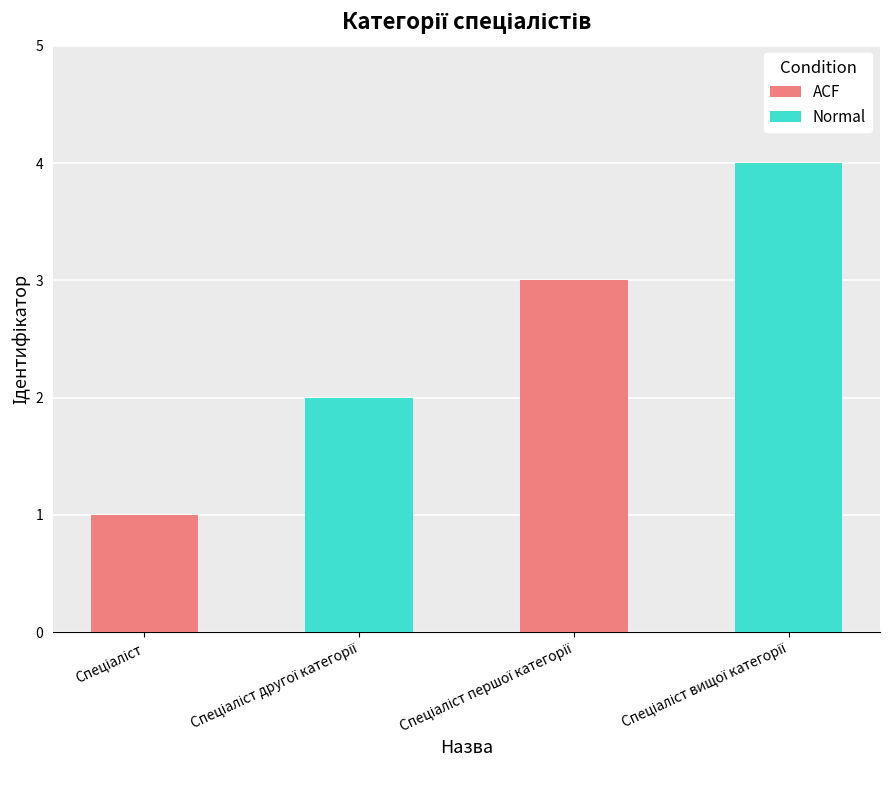

What is the maximum value shown in the chart?

4